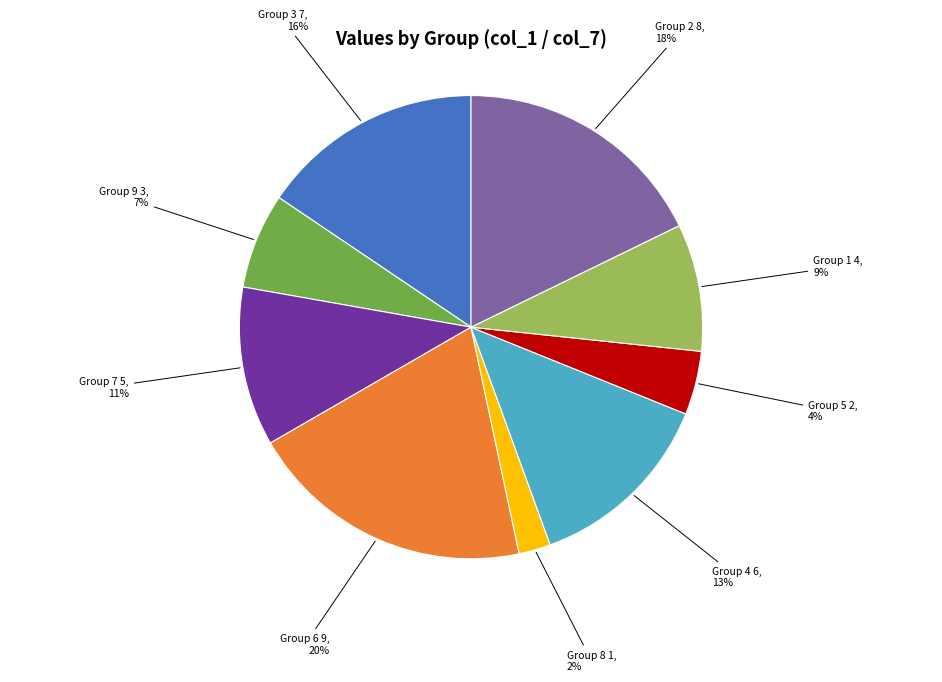

To the nearest percent, what is the average slice percentage?

11%